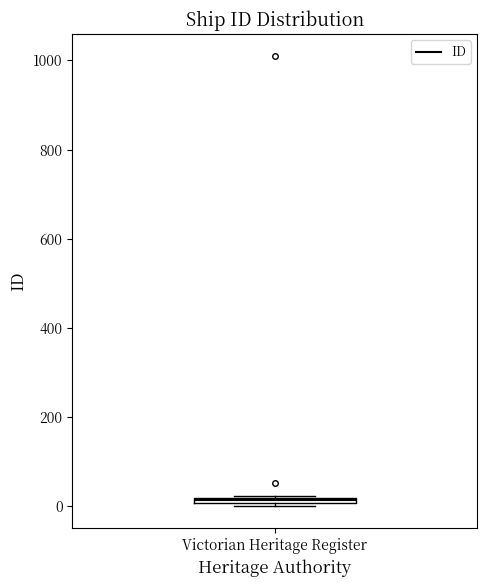

Where is the lower edge of the box for Victorian Heritage Register on the y-axis? The values are not printed on the chart, so give them approximately, as read against the axis.

0